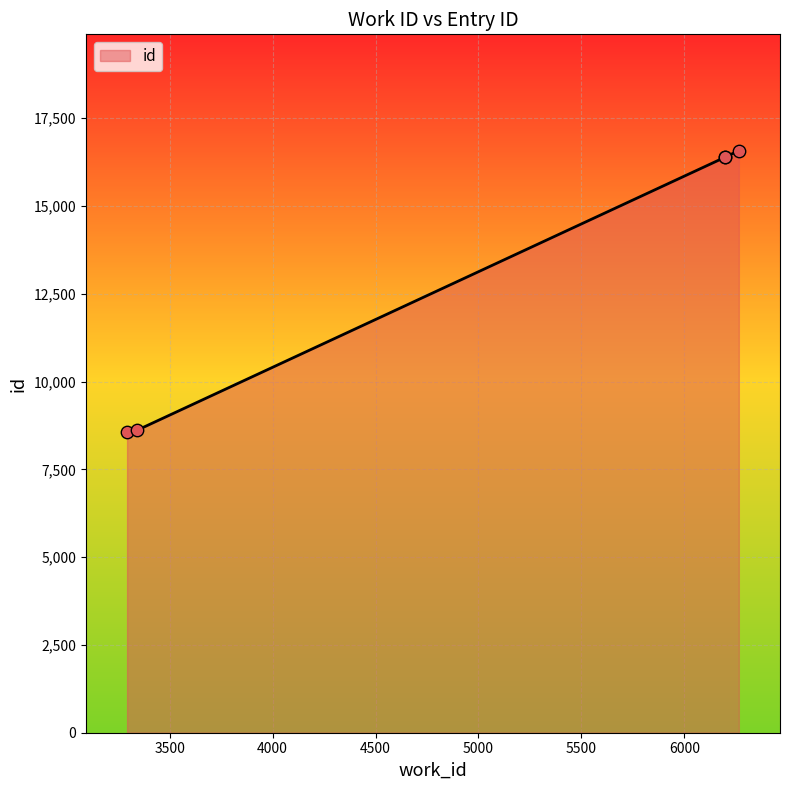

What is the average value?

13306